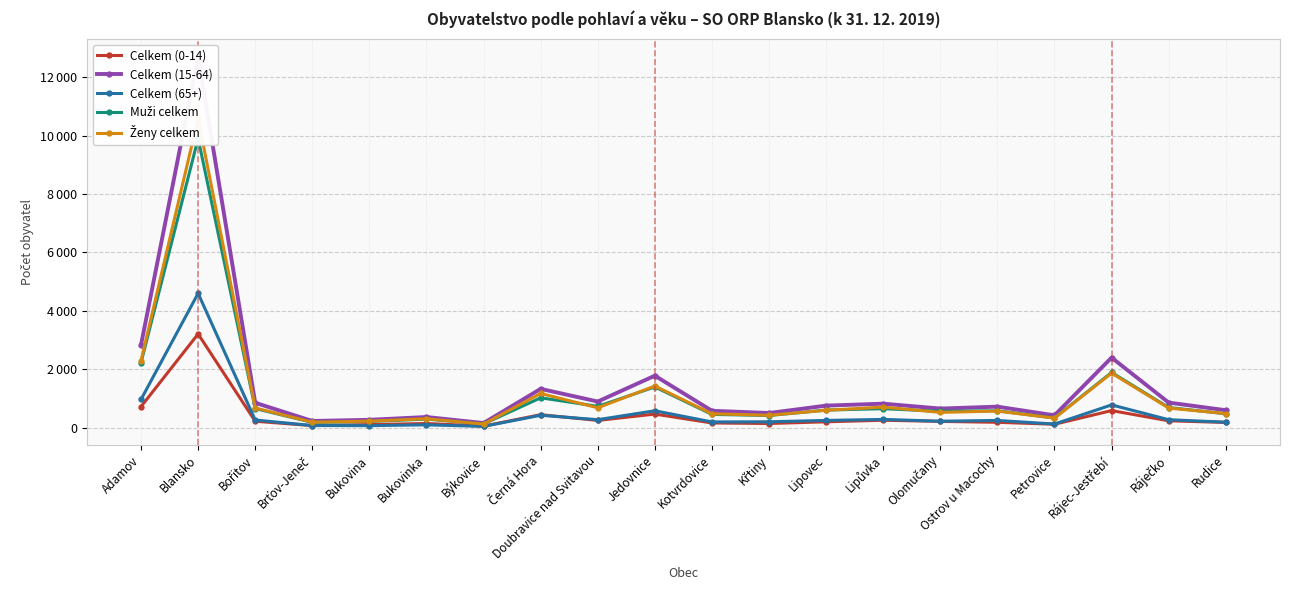

What is the difference between the maximum and minimum values in the Celkem (0-14) series?

3155